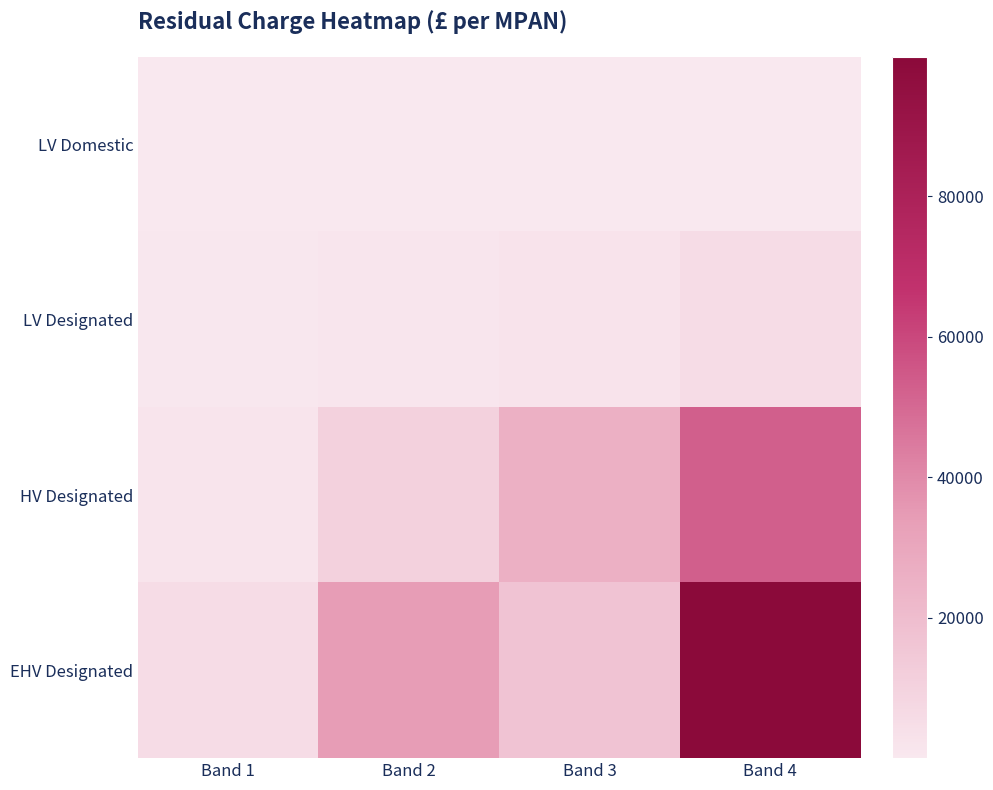

Rank the series by their maximum value, from highest to lowest.

EHV Designated, HV Designated, LV Designated, LV Domestic